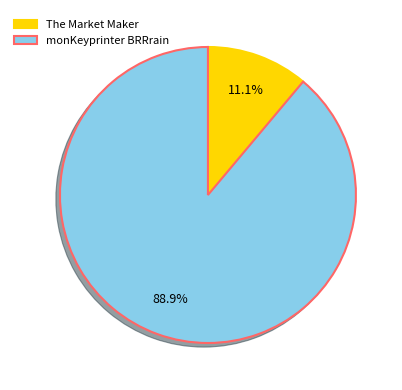

Is monKeyprinter BRRrain the majority of the pie?

Yes